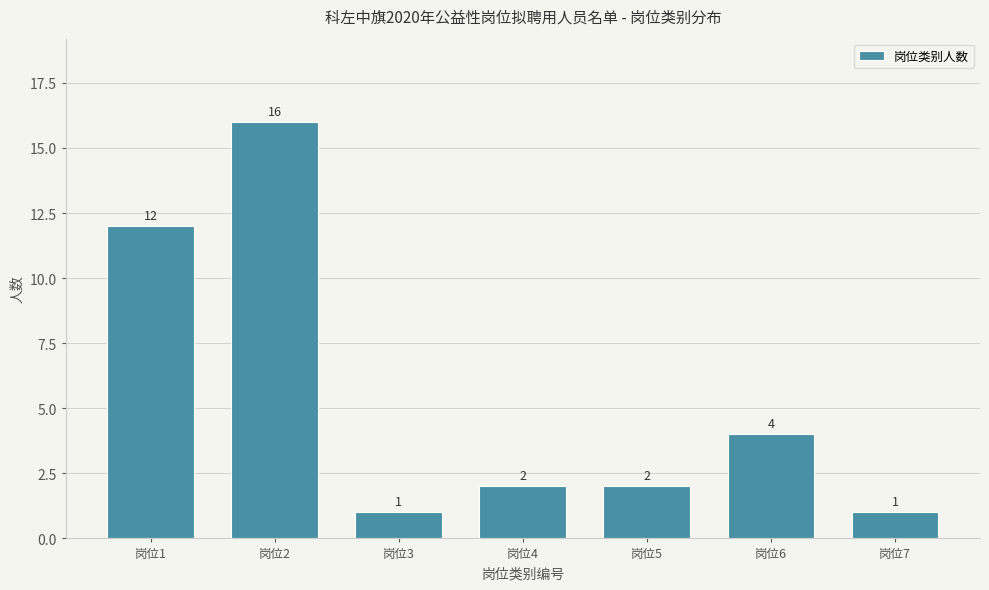

Reading right to left, what are all the values shown in this chart?

岗位7=1	岗位6=4	岗位5=2	岗位4=2	岗位3=1	岗位2=16	岗位1=12